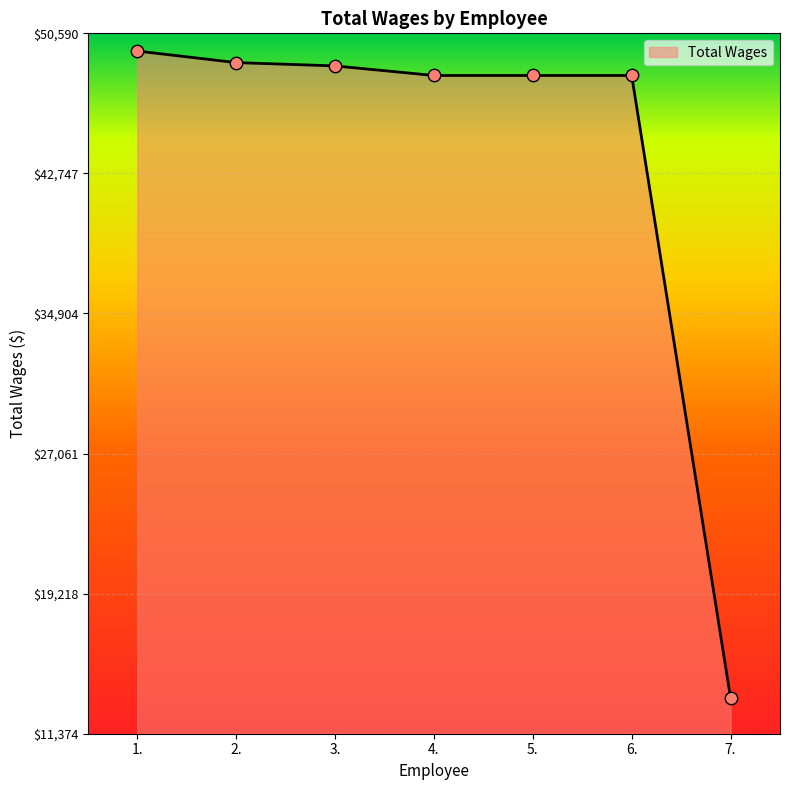

Between 4. and 1., which is larger?

1.